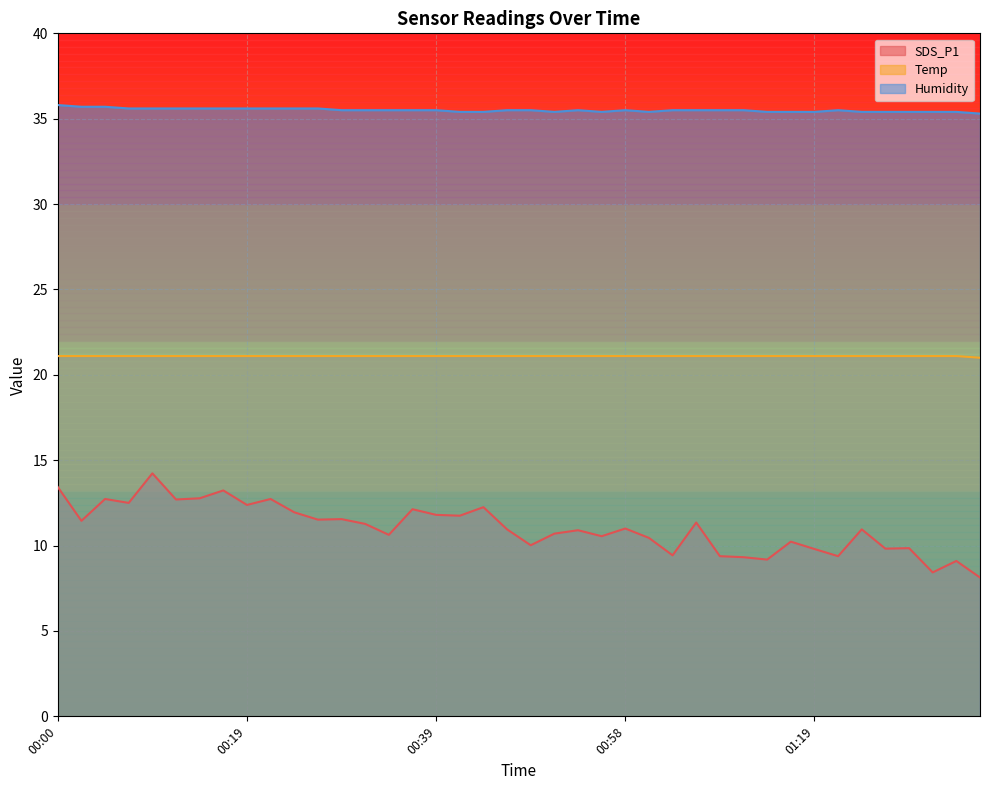

What are all the series names shown in the legend?

SDS_P1, Temp, Humidity